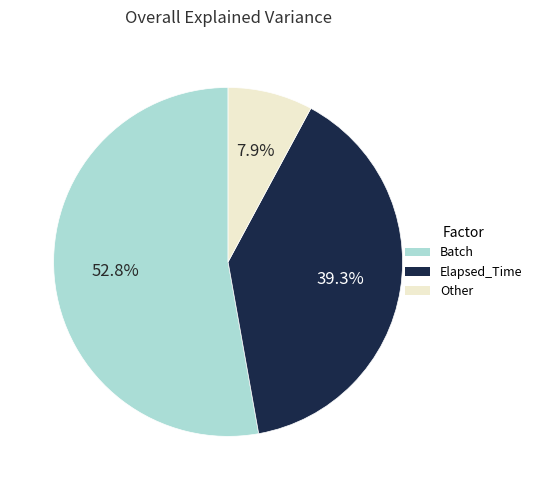

Is there a majority slice in this chart?

Yes